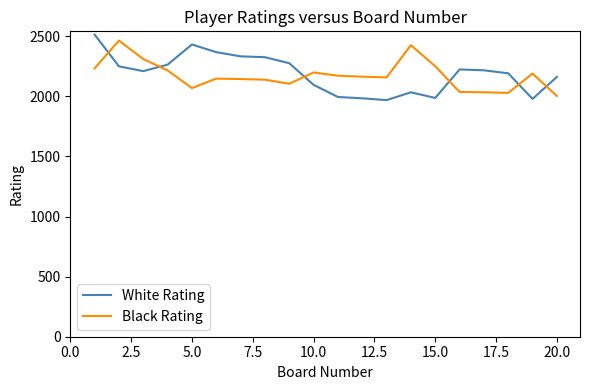

True or false: Black Rating and White Rating intersect in this chart.

True